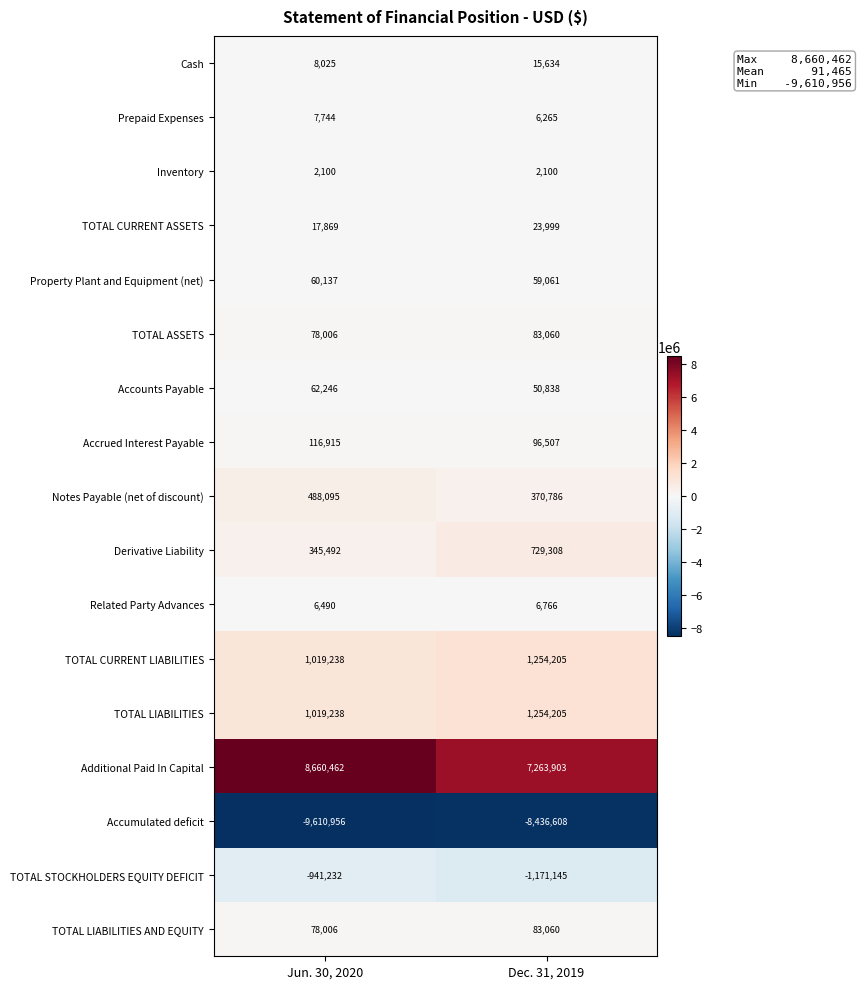

Between Jun. 30, 2020 and Dec. 31, 2019, which series saw the biggest shift?

Additional Paid In Capital